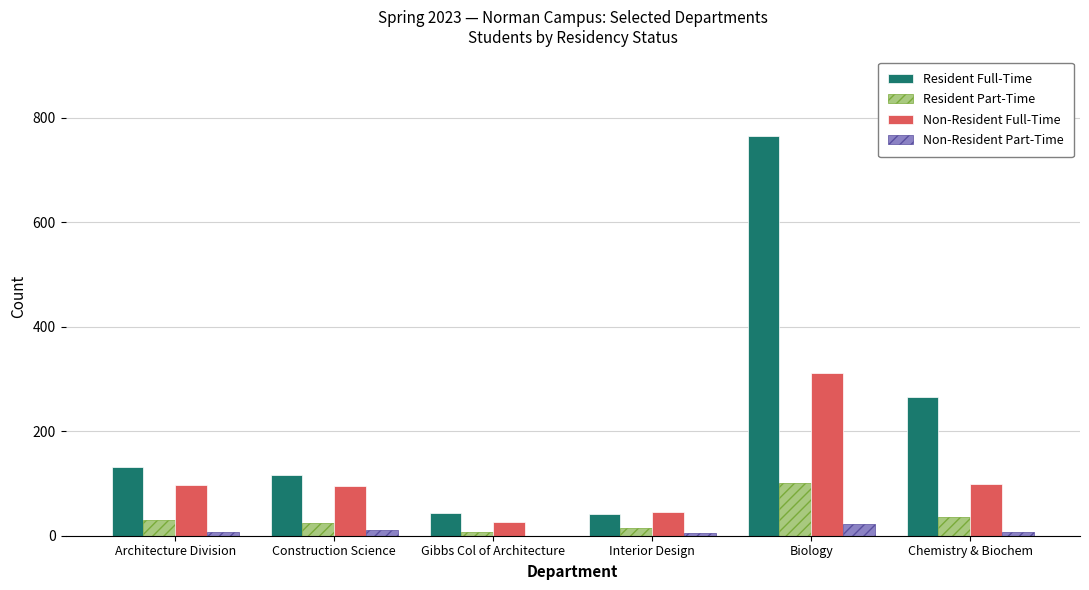

True or false: Non-Resident Full-Time has a value of 97 at Architecture Division.

True